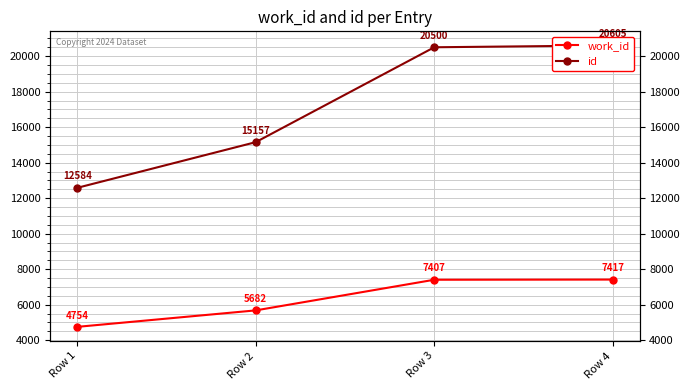

At which label is work_id closest to 6085?

Row 2